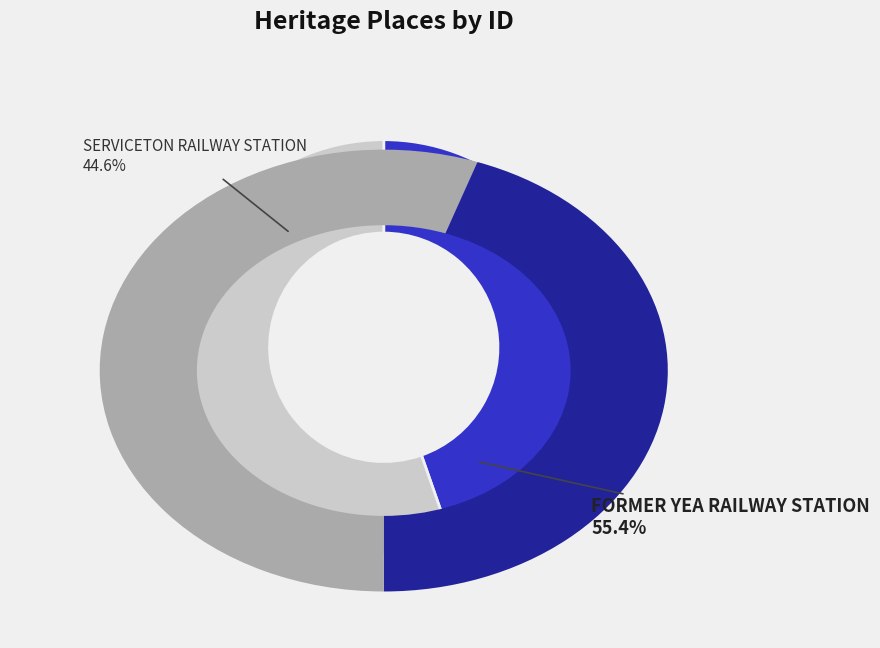

Which slice is the smallest?

SERVICETON RAILWAY STATION